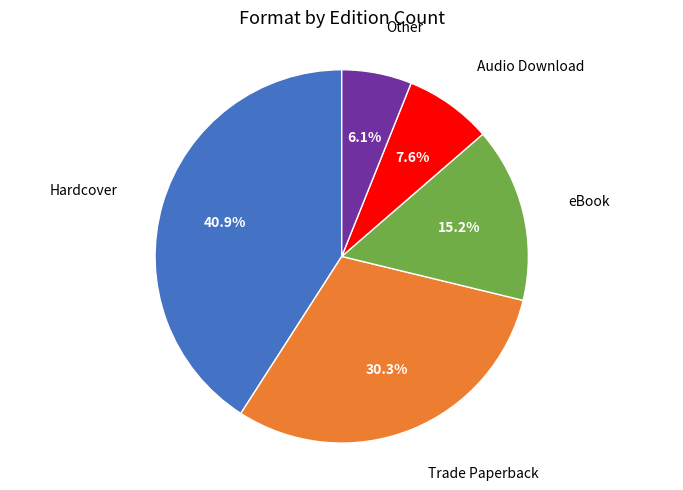

How many segments does this pie chart have?

5